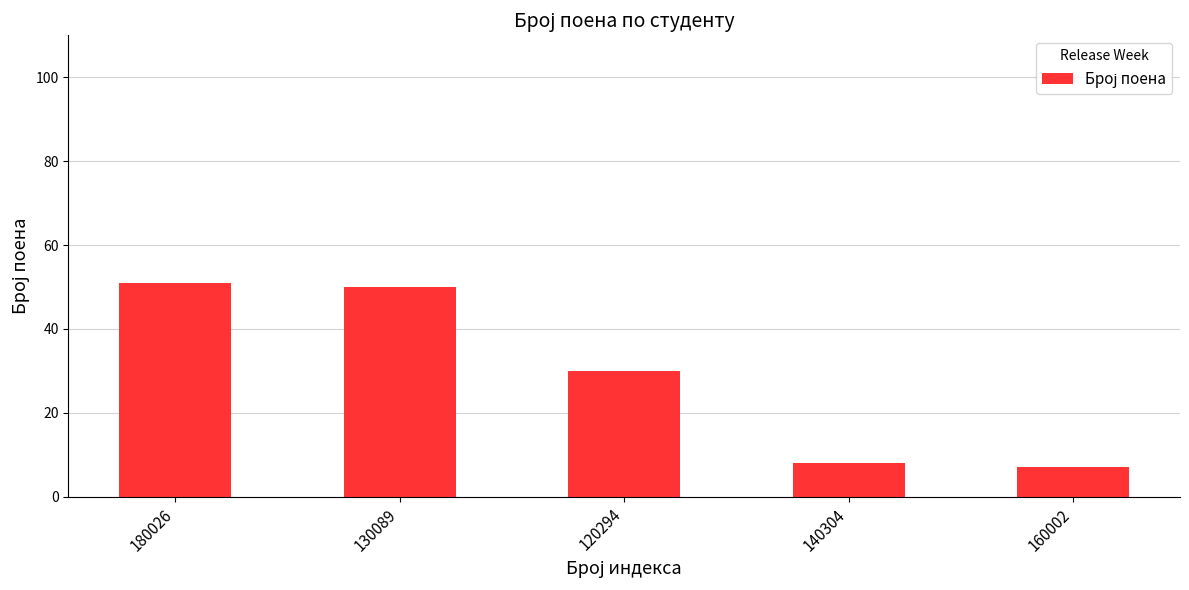

Reading left to right, extract all data points from this chart.

180026=51	130089=50	120294=30	140304=8	160002=7